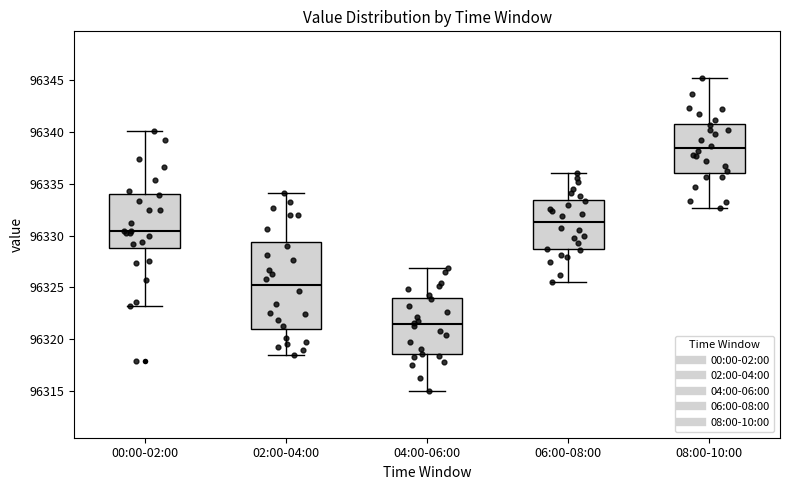

Where is the lower edge of the box for 04:00-06:00 on the y-axis? The values are not printed on the chart, so give them approximately, as read against the axis.

96318.5